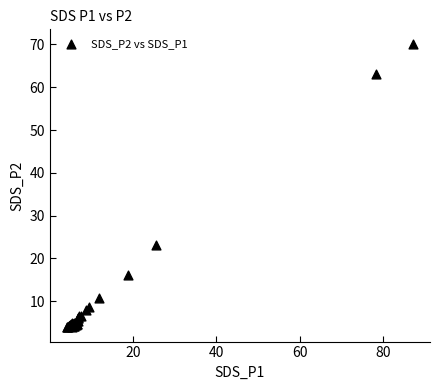

What Y value in the scatter plot is closest to 37?

23.1